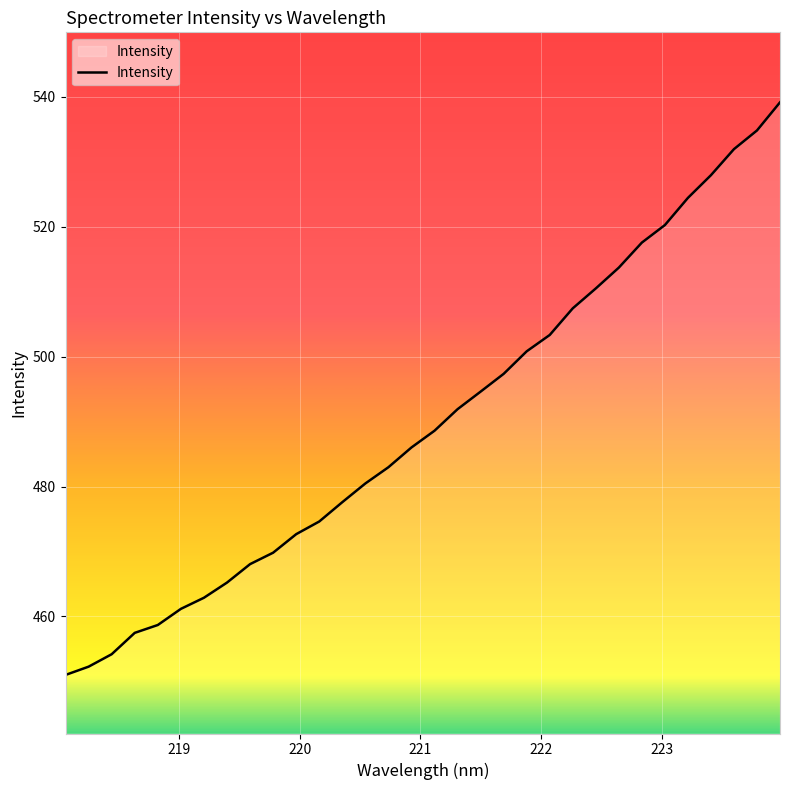

What is the difference between the maximum and minimum values?

88.2